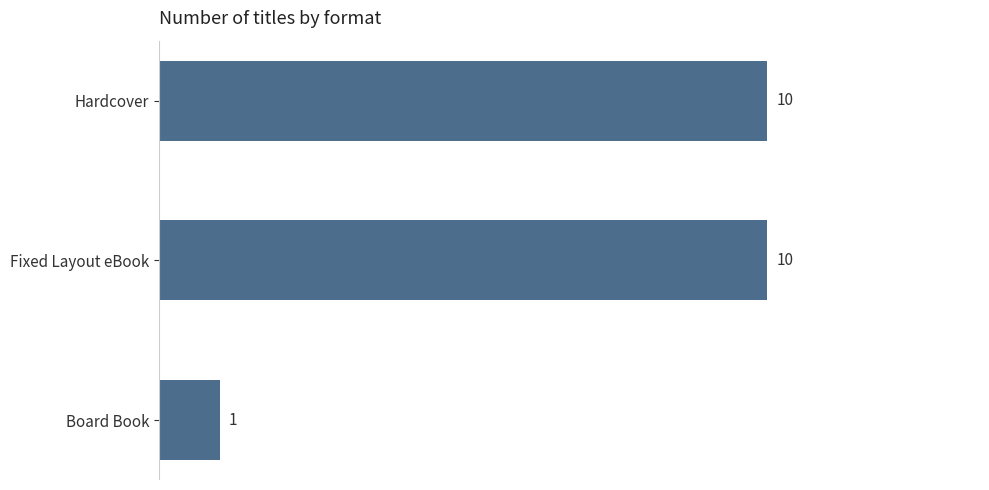

The value at Hardcover is 4. True or false?

False